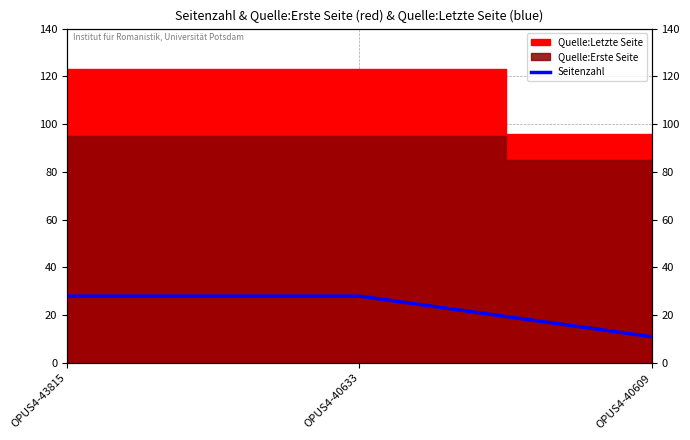

What is the value of the 2nd point from the left?

28